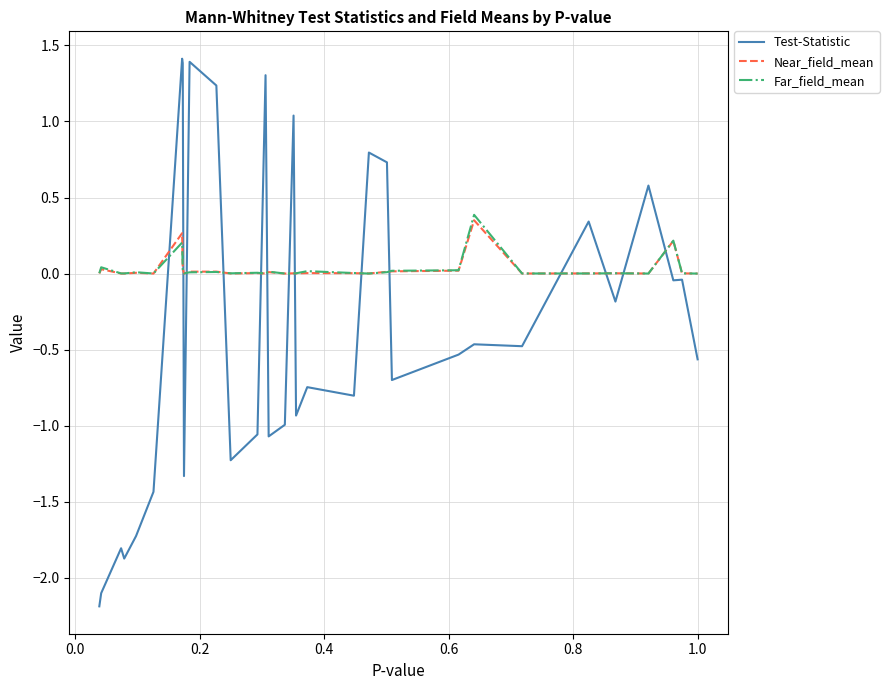

How many intersections are there between Far_field_mean and Test-Statistic?

14